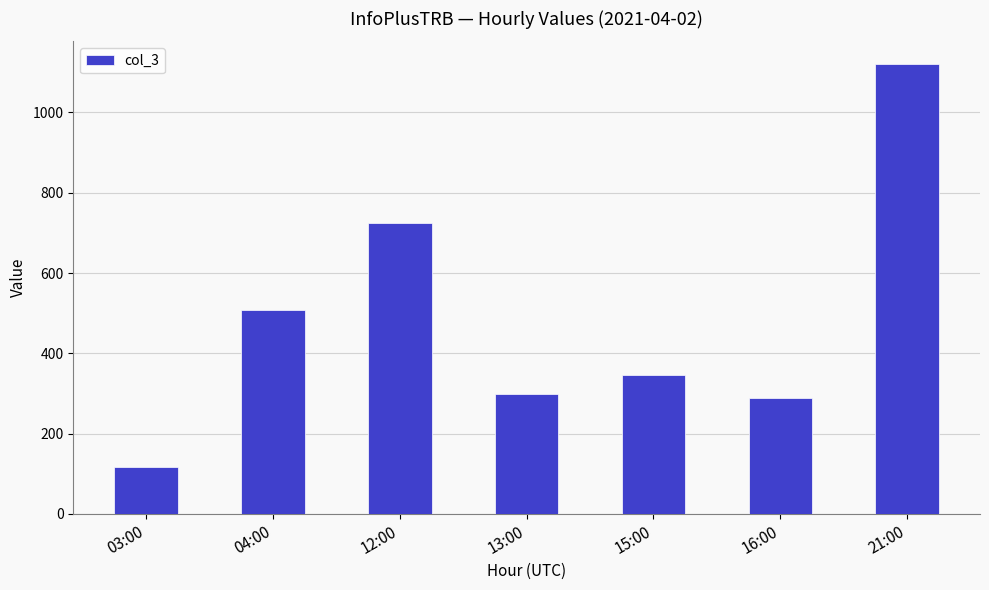

What is the ratio of the value at 21:00 to the value at 13:00?

3.8